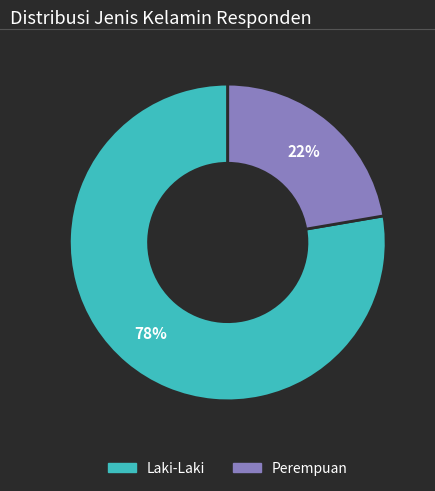

Rank the categories by value from highest to lowest.

Laki-Laki, Perempuan